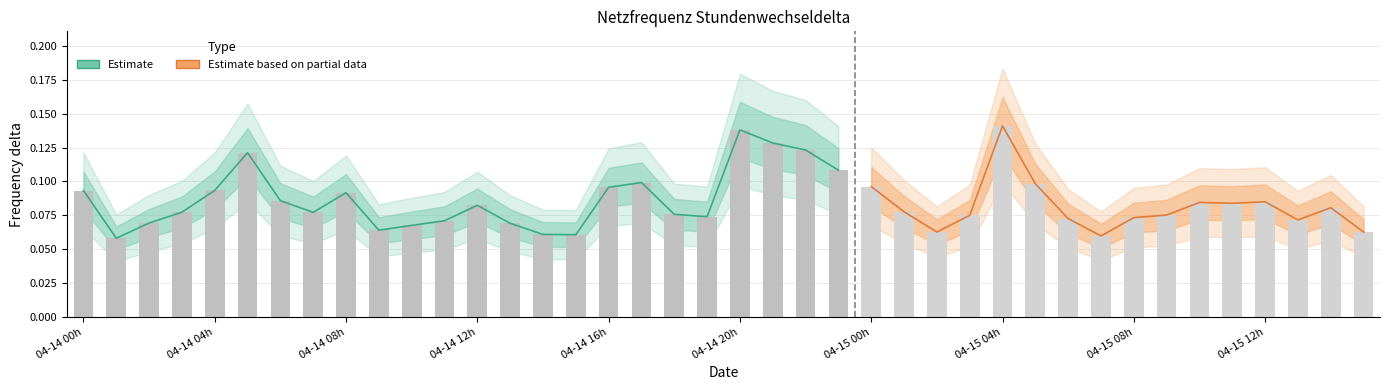

What is the label of the 1st bar from the right?

2016-04-15 15:00